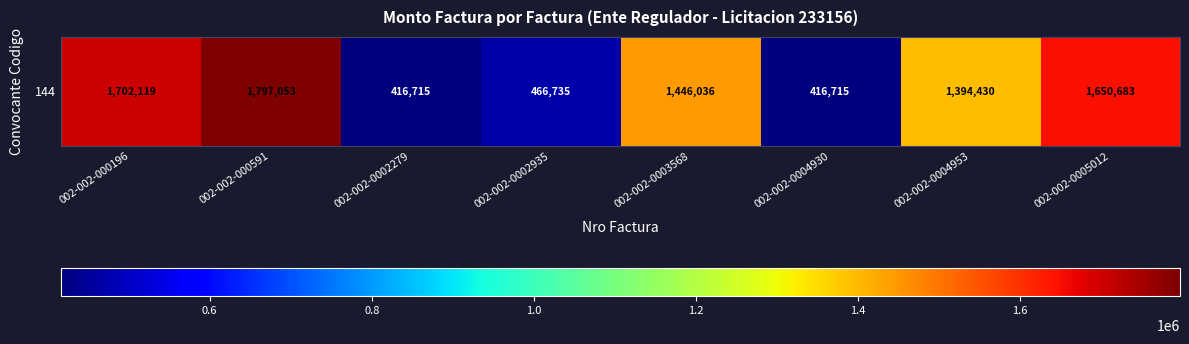

How many data points does each series have?

8